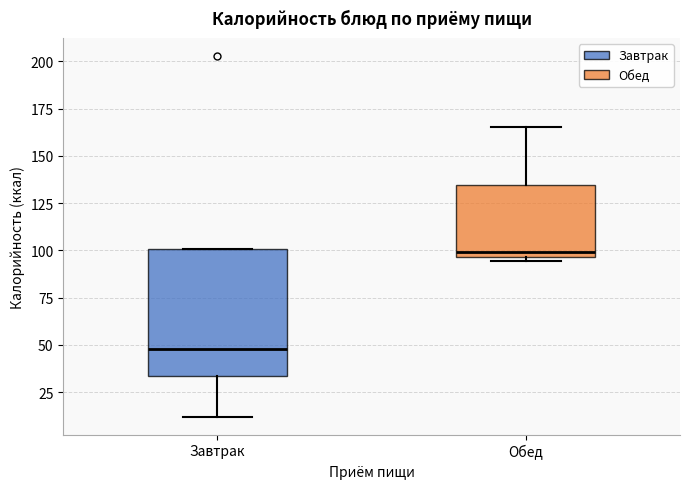

Reading left to right, read every box against the y-axis: the position of its median line, the range the box covers, and the ends of its whiskers. The values are not printed on the chart, so give them approximately, as read against the axis.

Завтрак: median 50, box 35 to 100, whiskers 10 to 100
Обед: median 100, box 95 to 135, whiskers 95 (just below the box's lower edge) to 165